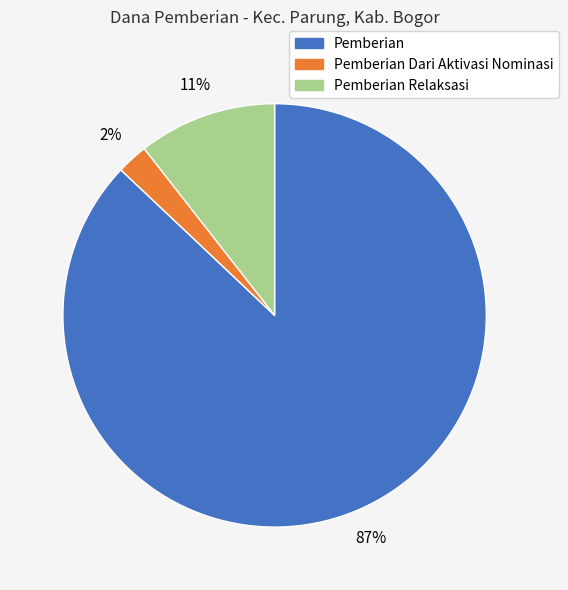

To the nearest percent, what is the average slice percentage?

33%